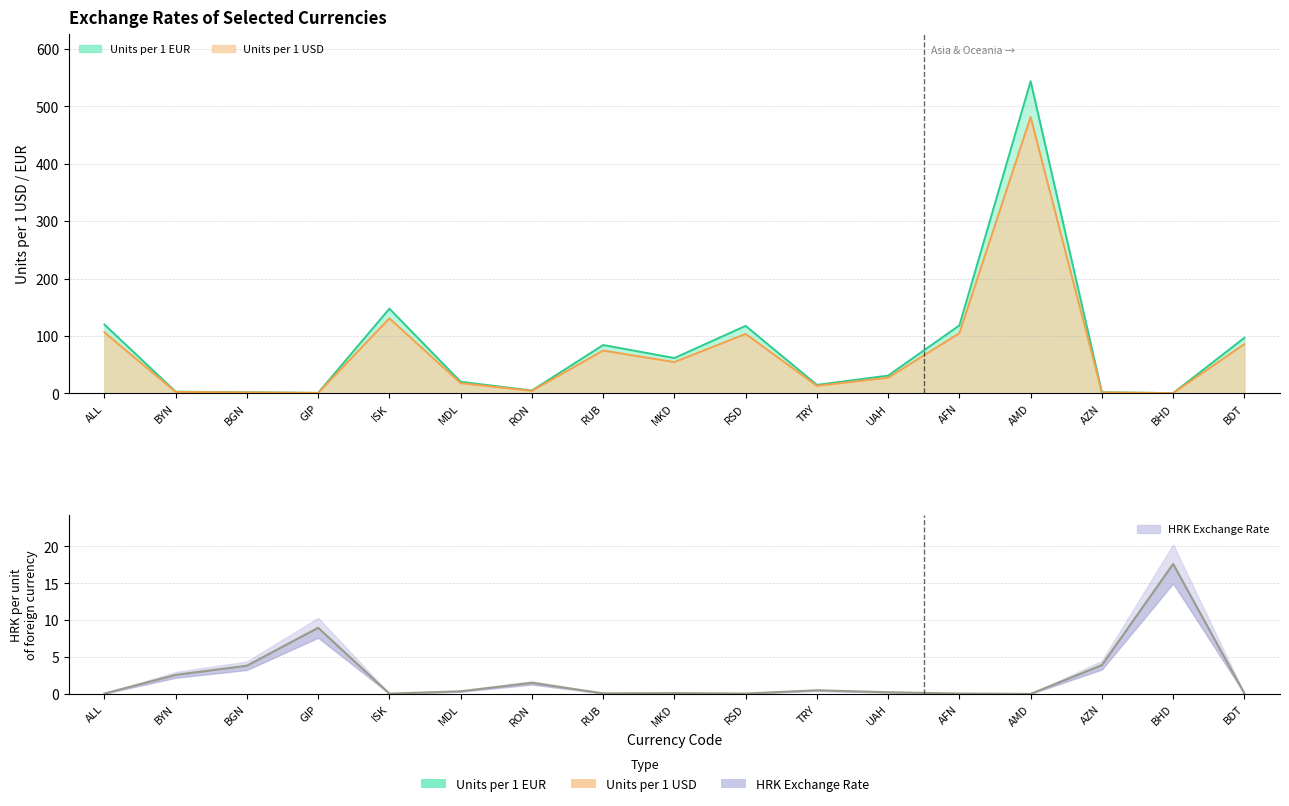

The value at BGN is 3.8. True or false?

True